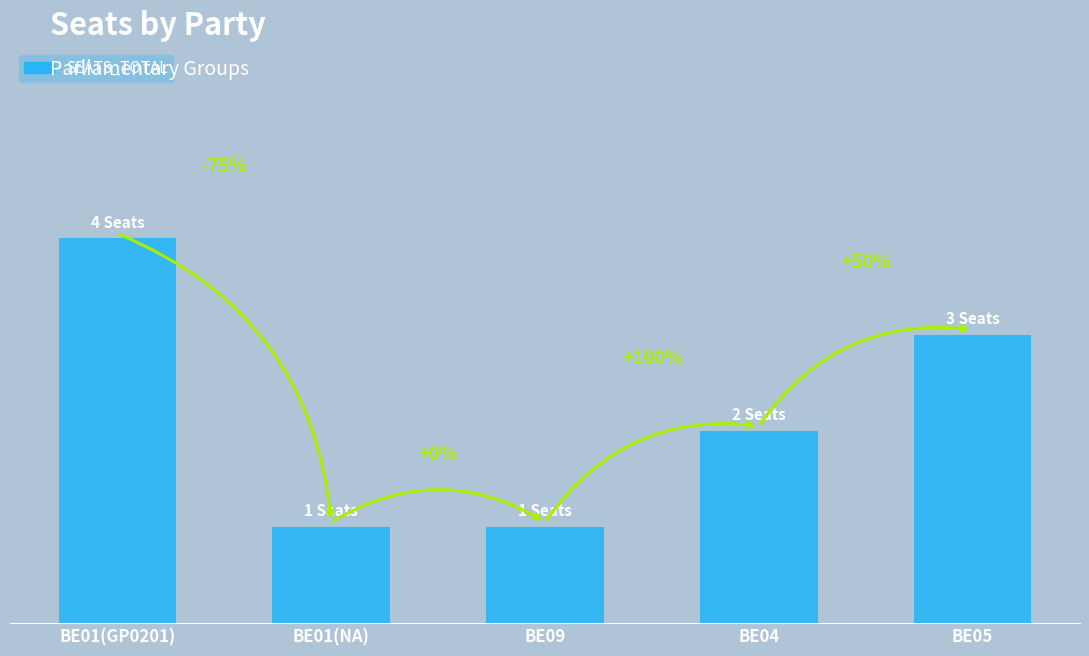

Between BE05 and BE01(GP0201), which is larger?

BE01(GP0201)